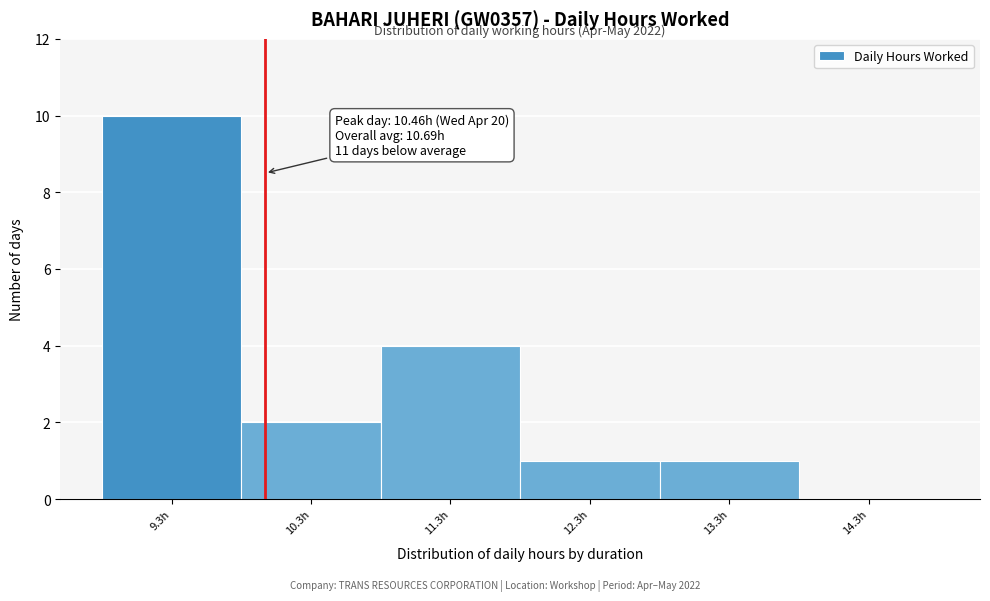

Reading left to right, transcribe all the data shown in this chart.

9.3h=10	10.3h=2	11.3h=4	12.3h=1	13.3h=1	14.3h=0